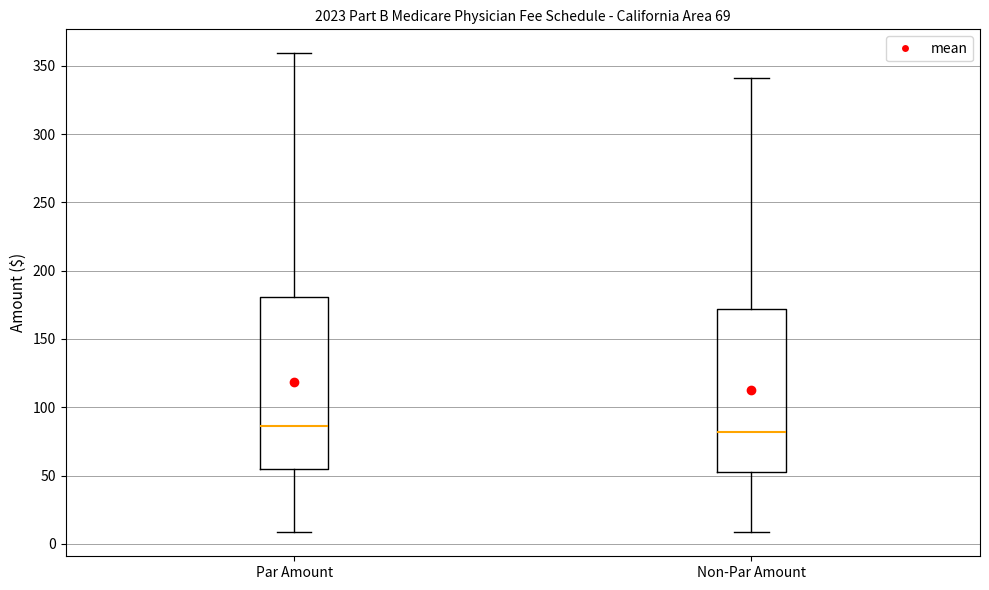

Where does the lower whisker of the box for Non-Par Amount end on the y-axis? The values are not printed on the chart, so give them approximately, as read against the axis.

10